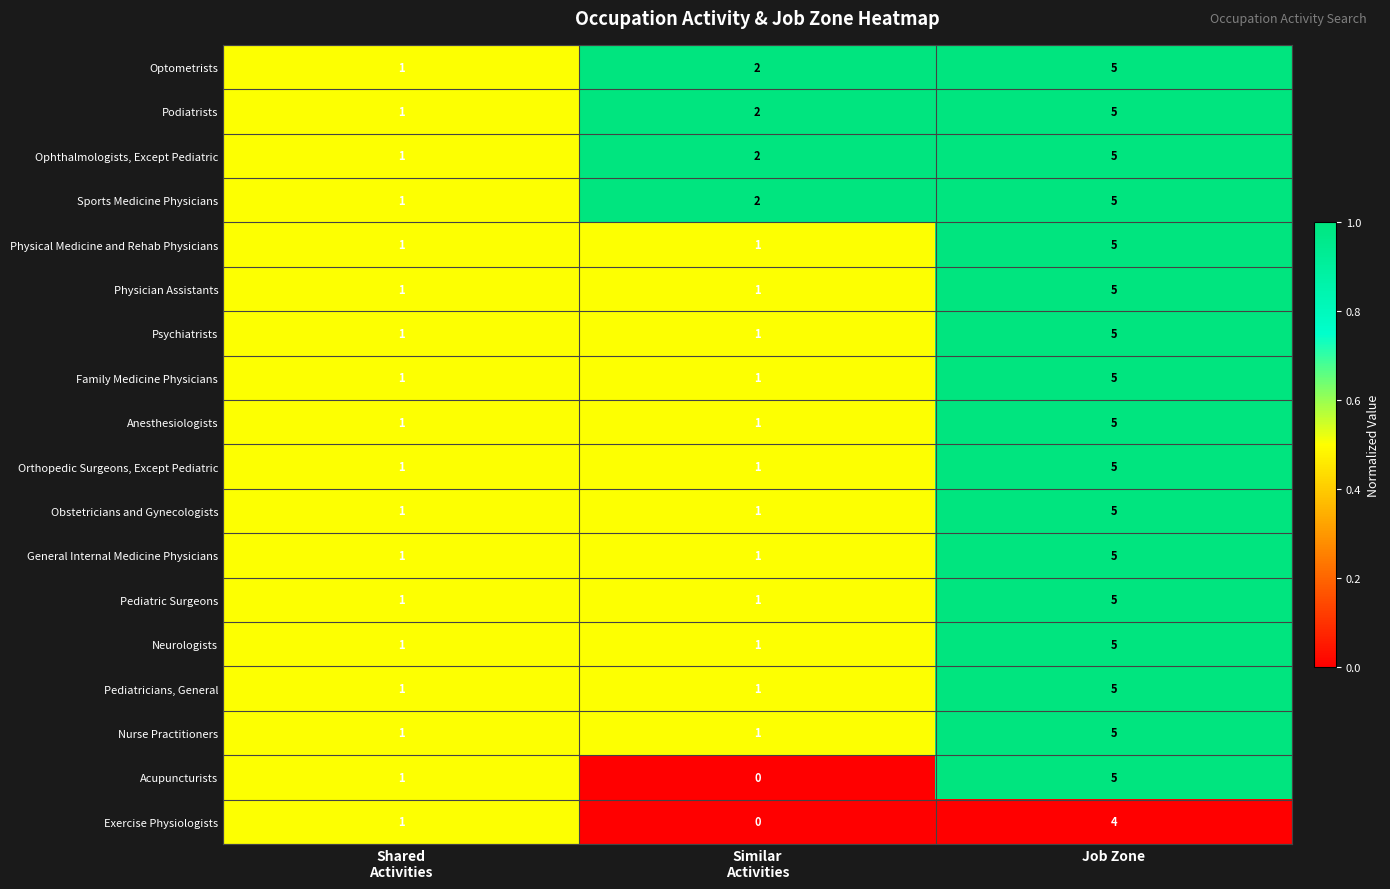

How many series are shown in this chart?

18